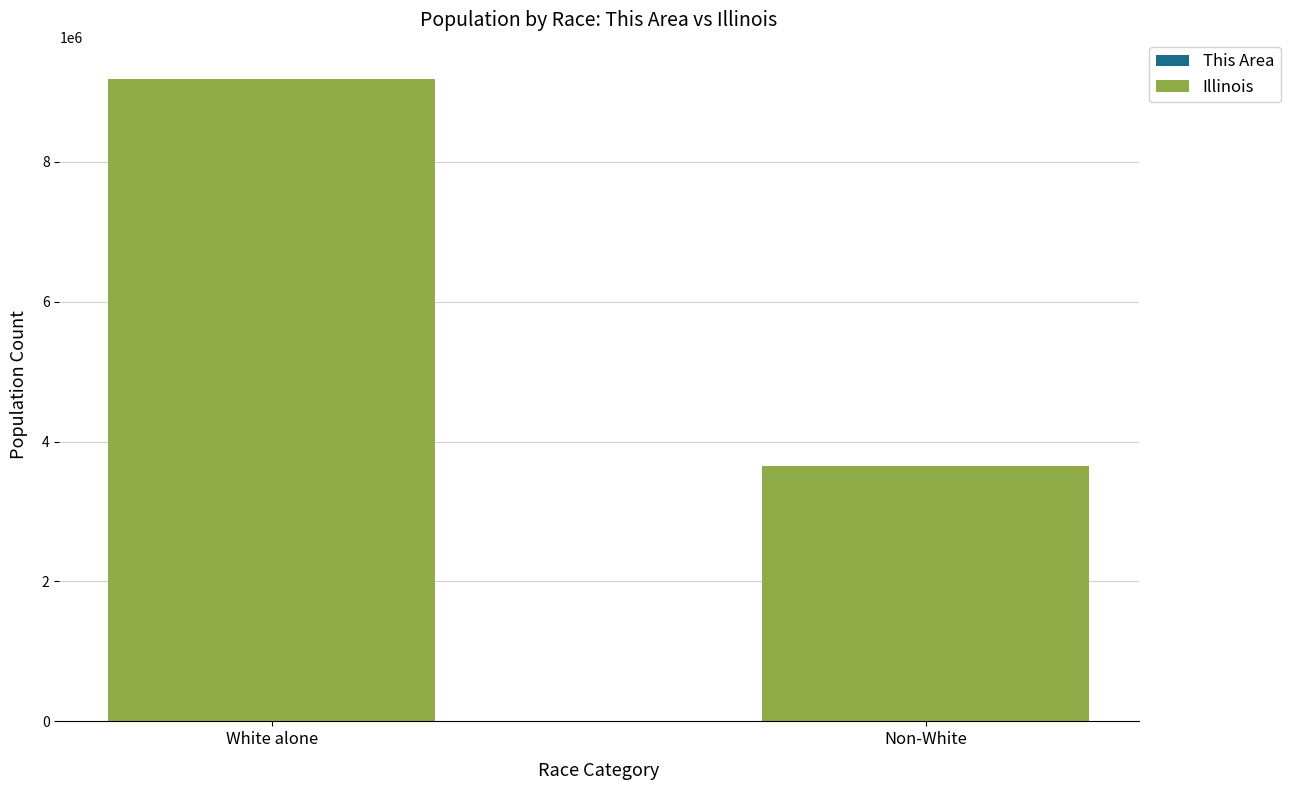

At which category is the sum across all series the highest?

White alone